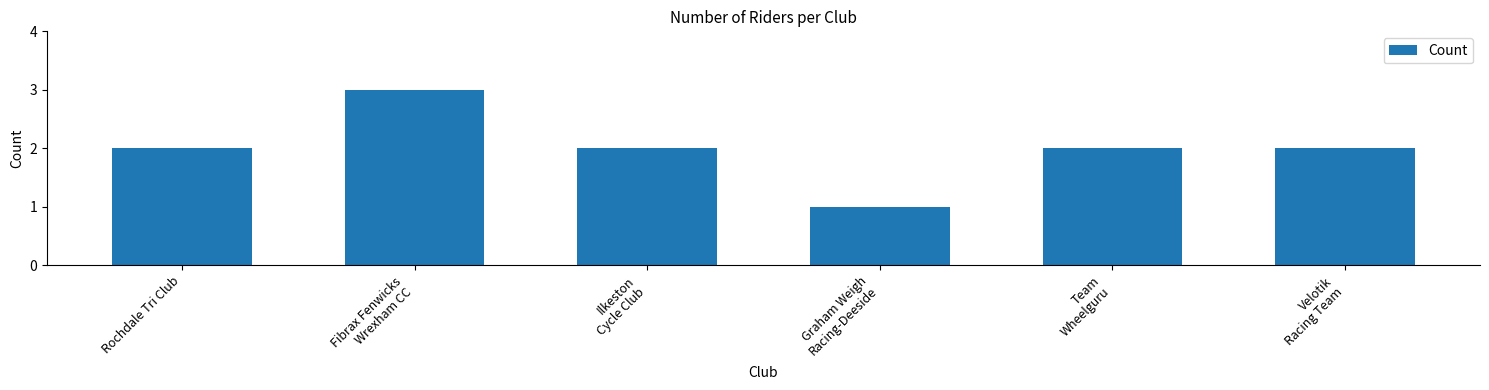

What is the average value?

2